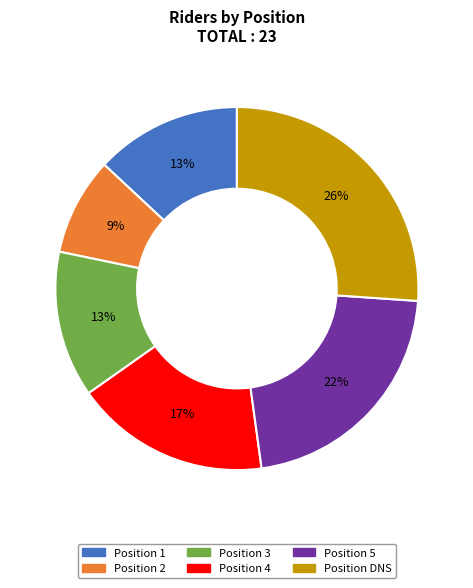

How many segments does this pie chart have?

6